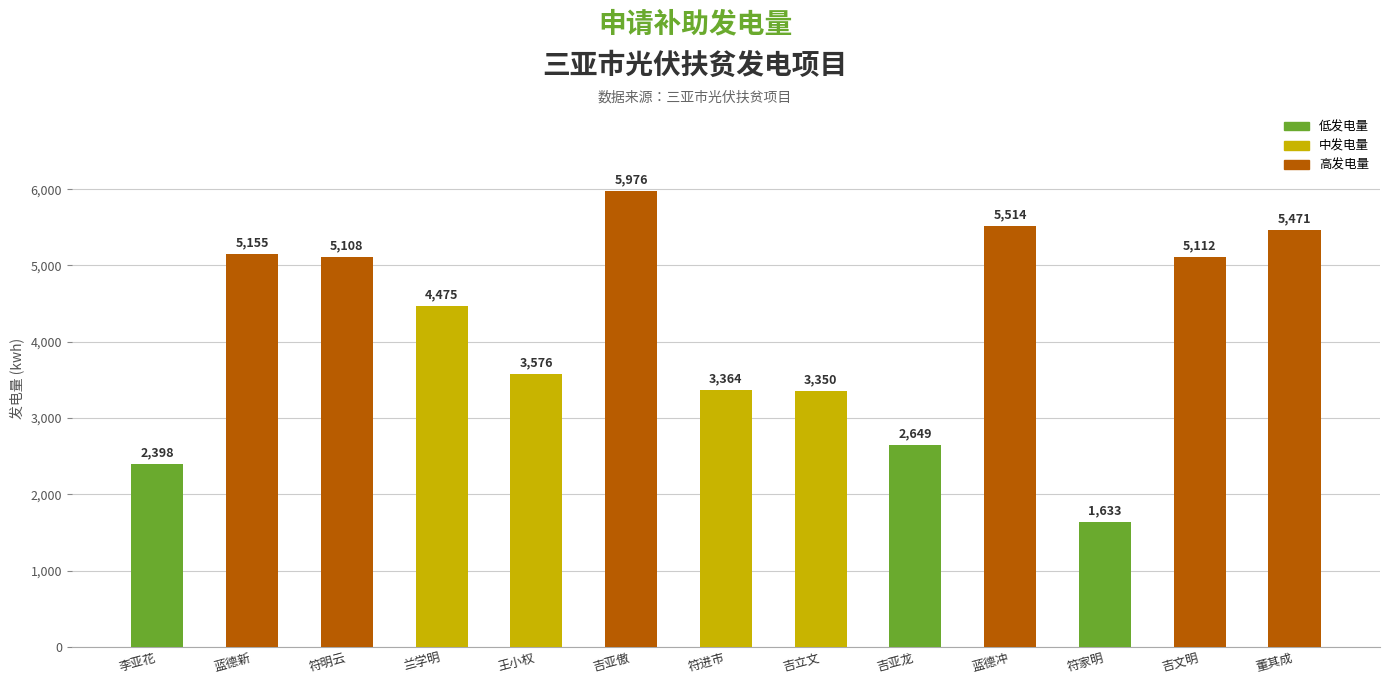

Does the chart contain any negative values?

No